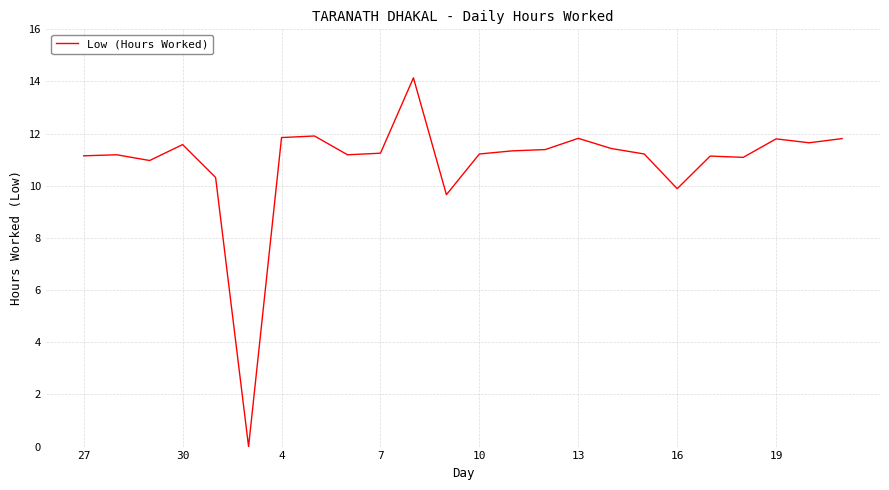

Does the chart have visible grid lines?

Yes